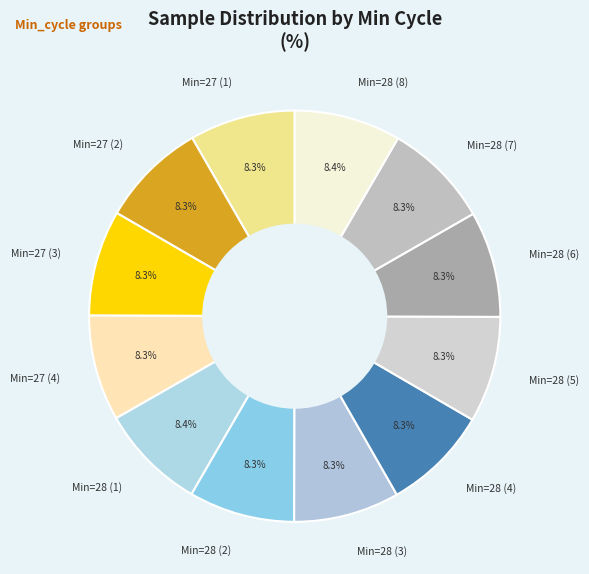

Is there any slice that represents more than half of the pie?

No